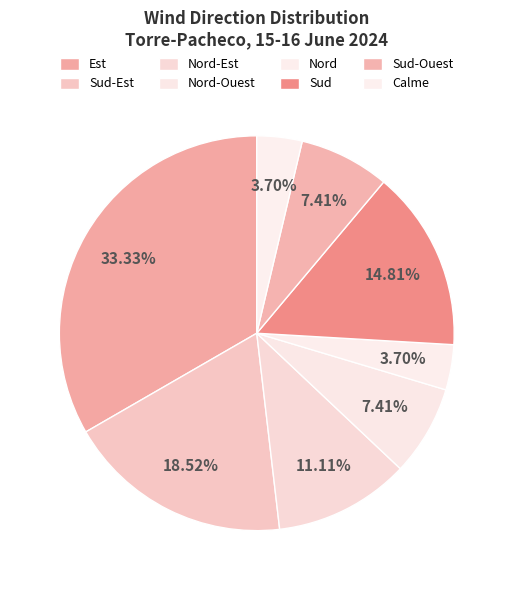

Between Sud-Ouest and Calme, which is larger?

Sud-Ouest